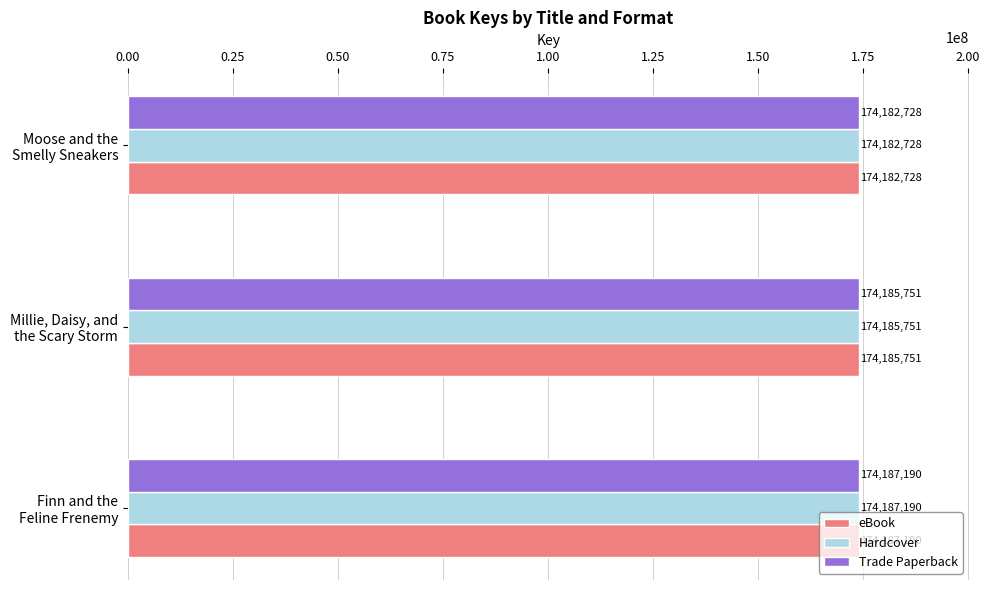

Count the Trade Paperback values in the range 174182728 to 174187190.

3